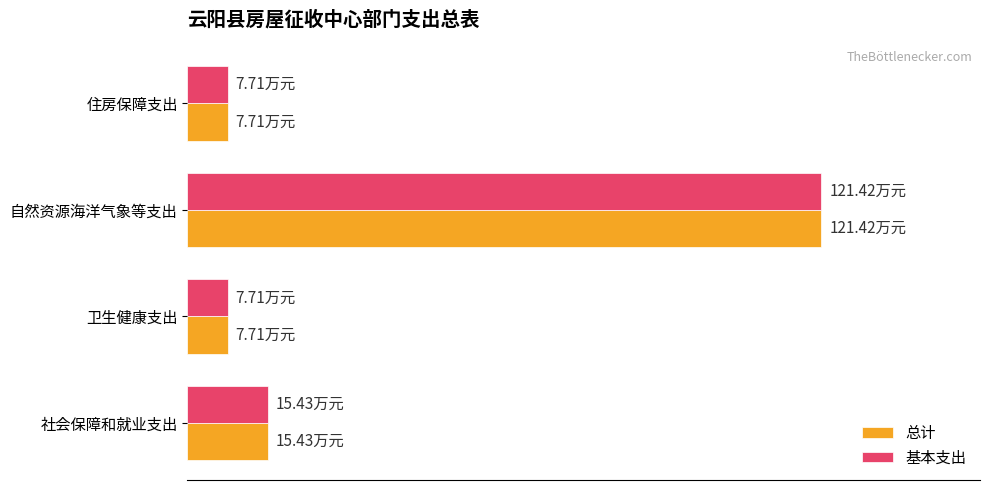

What are all the series names shown in the legend?

总计, 基本支出